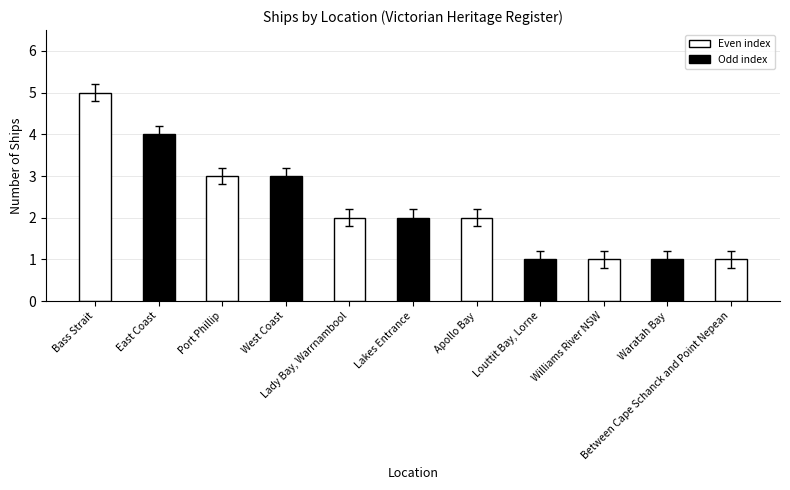

How many bars are there in total?

11